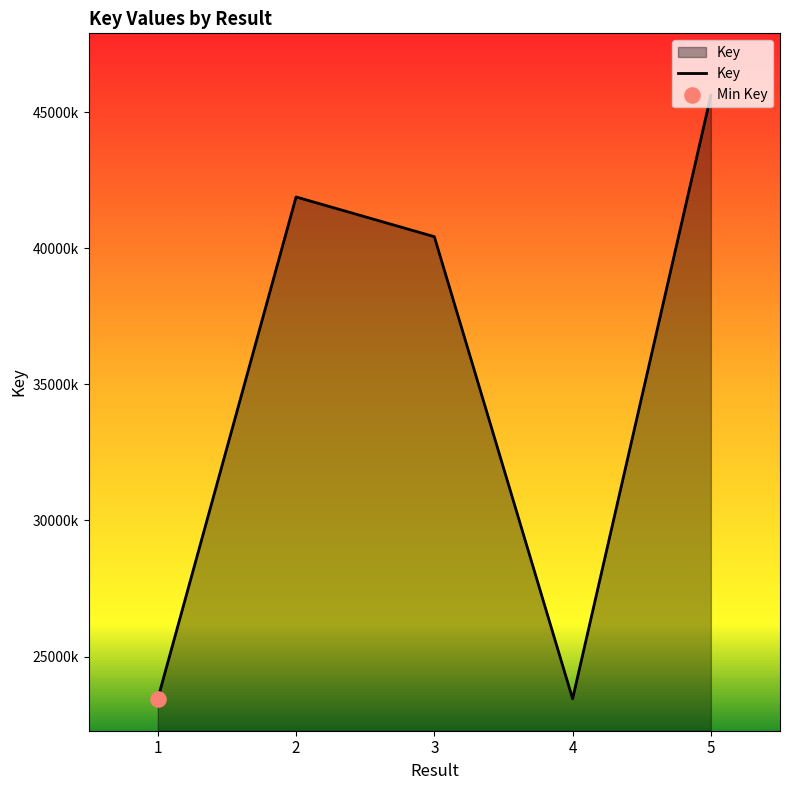

Approximately how many times larger is the value at 1 compared to 5?

0.5